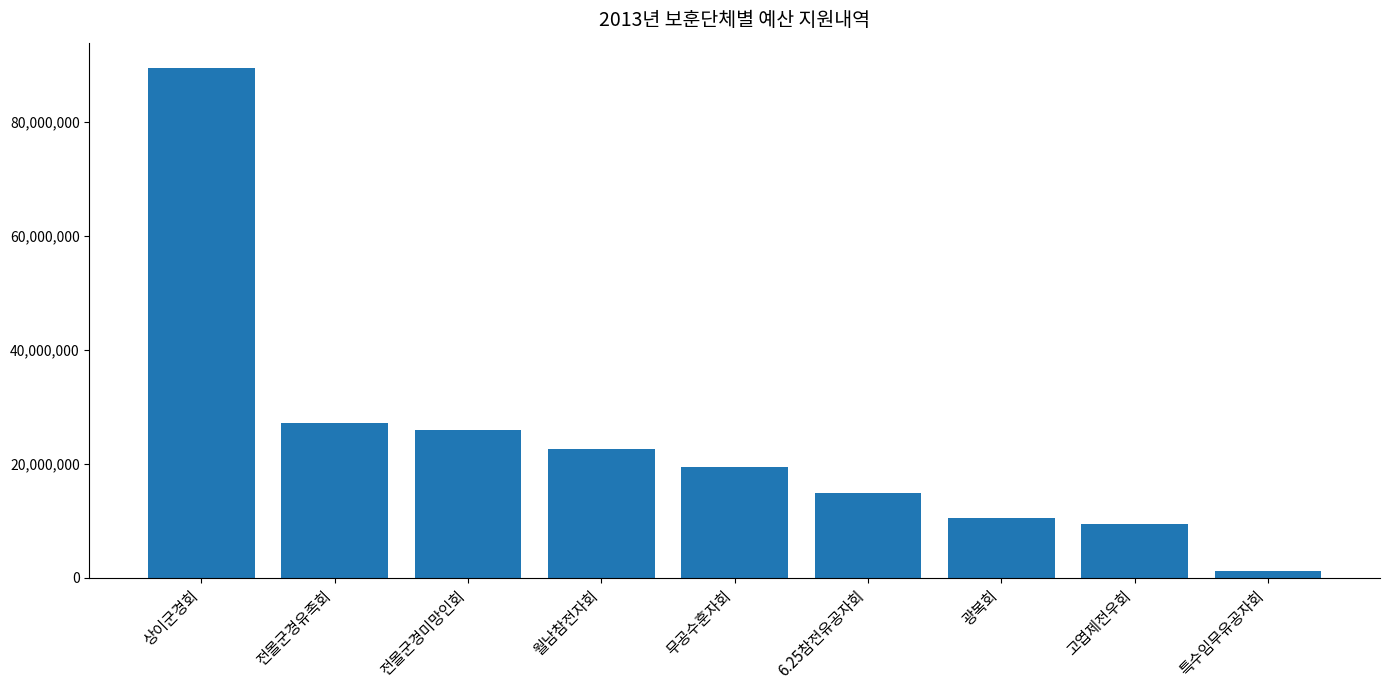

What is the label of the 4th bar from the left?

월남참전자회